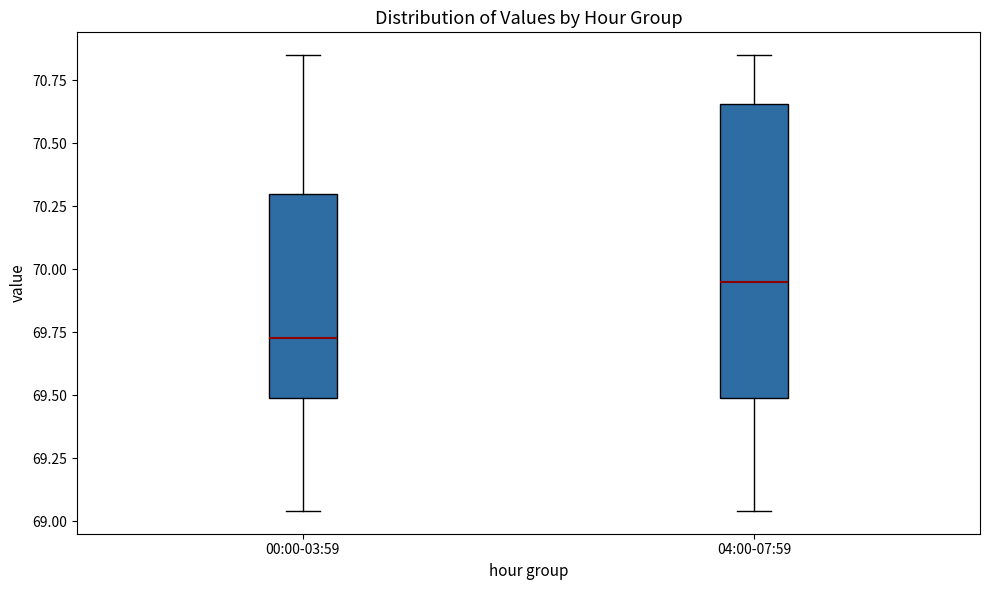

Reading left to right, read every box against the y-axis: the position of its median line, the range the box covers, and the ends of its whiskers. The values are not printed on the chart, so give them approximately, as read against the axis.

00:00-03:59: median 69.75, box 69.50 to 70.30, whiskers 69.05 to 70.85
04:00-07:59: median 69.95, box 69.50 to 70.65, whiskers 69.05 to 70.85